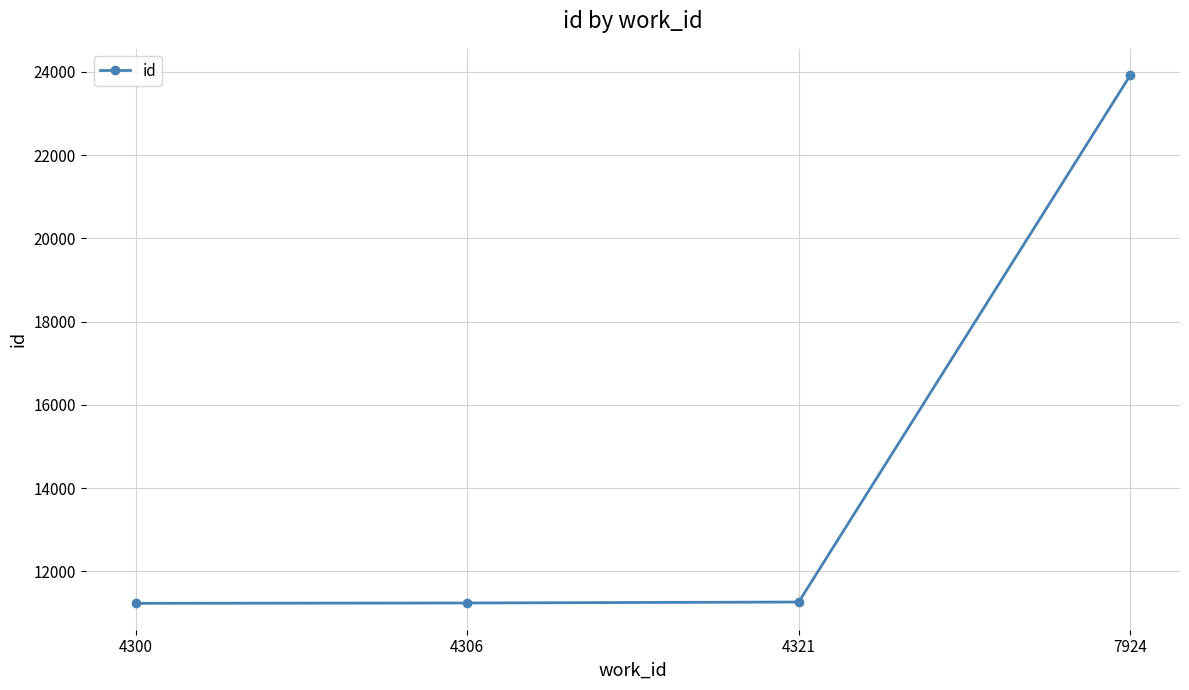

What is the value of the 1st point from the left?

11229